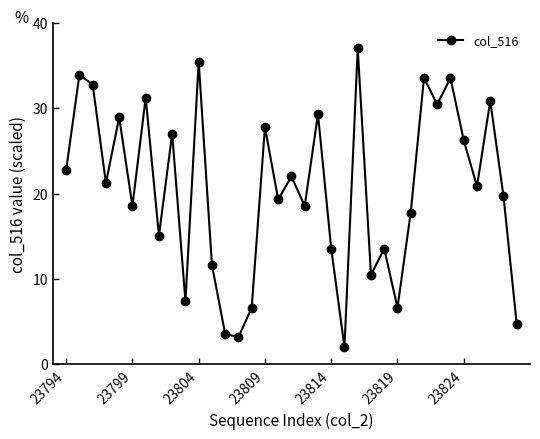

What is the greatest value displayed?

37.0